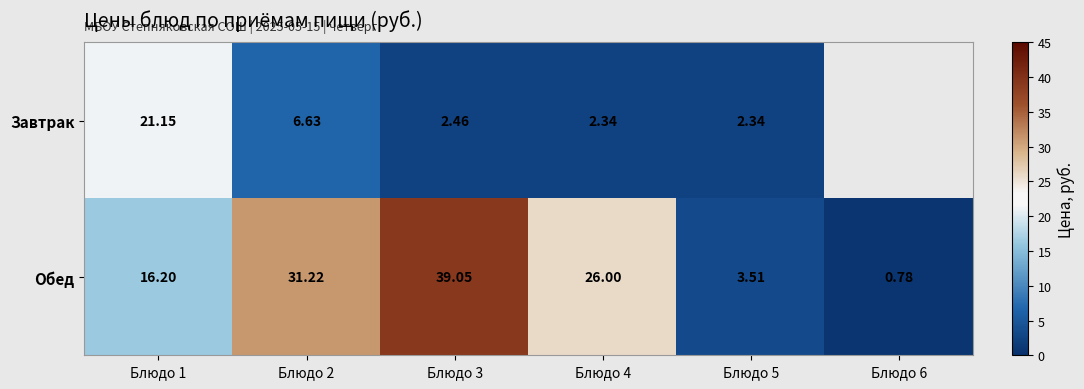

Between Блюдо 1 and Блюдо 4, which series saw the biggest shift?

Завтрак